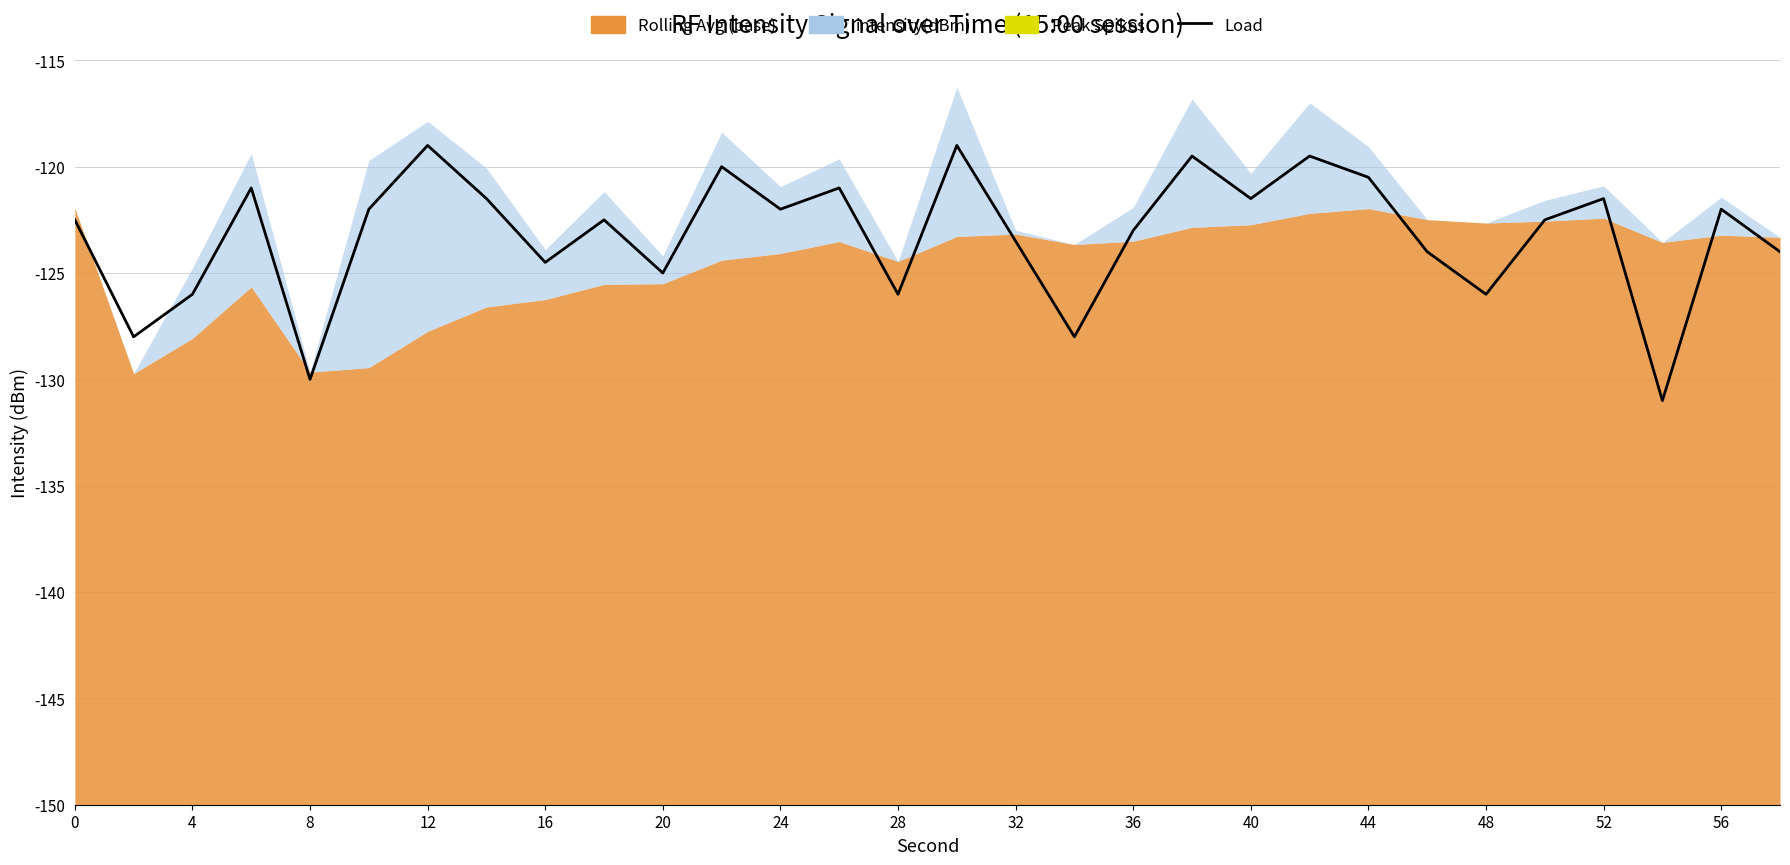

Does the chart have visible grid lines?

Yes